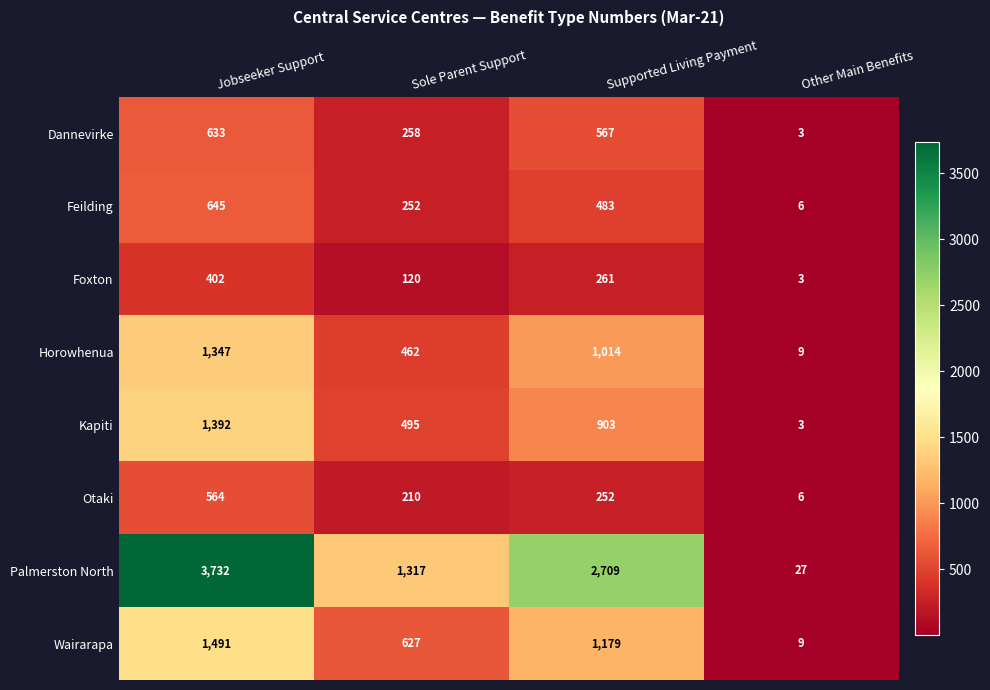

What is the lowest value of the Wairarapa series?

9